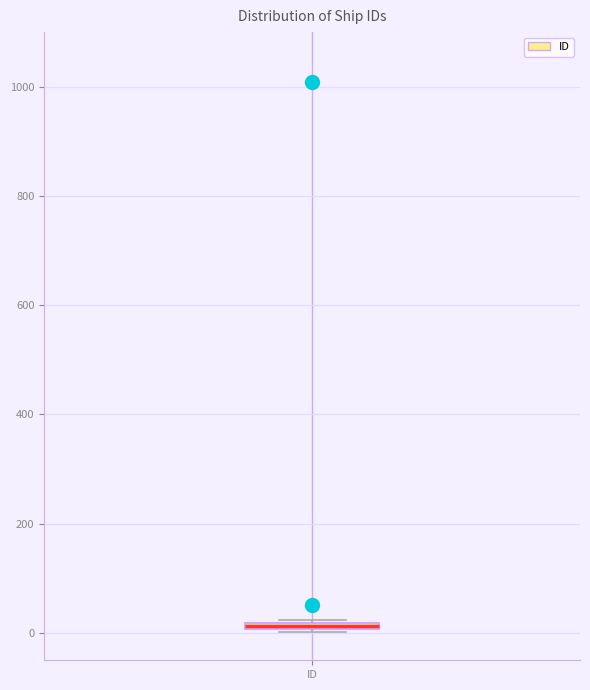

Where is the lower edge of the box for ID on the y-axis? The values are not printed on the chart, so give them approximately, as read against the axis.

0